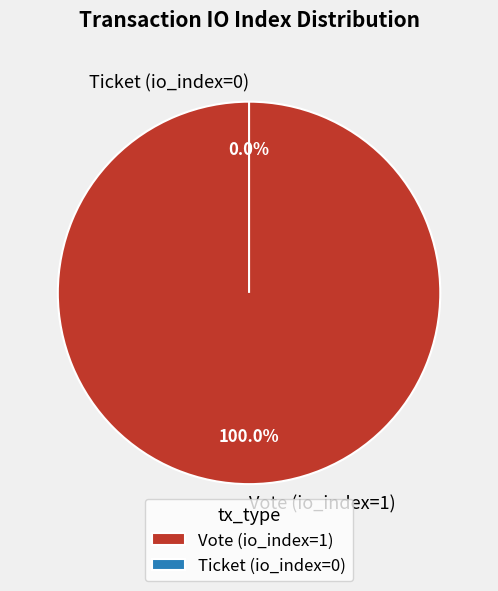

Does any single category account for the majority?

Yes